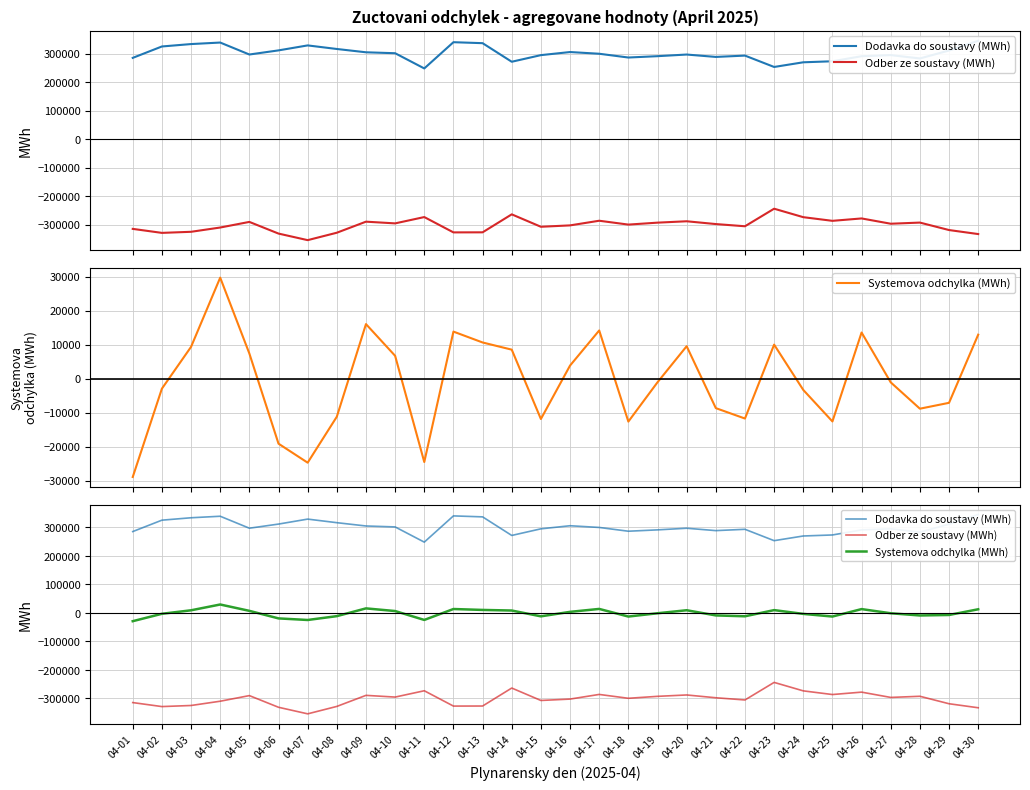

Rank the series by their average value, from lowest to highest.

Odber ze soustavy (MWh), Systemova odchylka (MWh), Dodavka do soustavy (MWh)